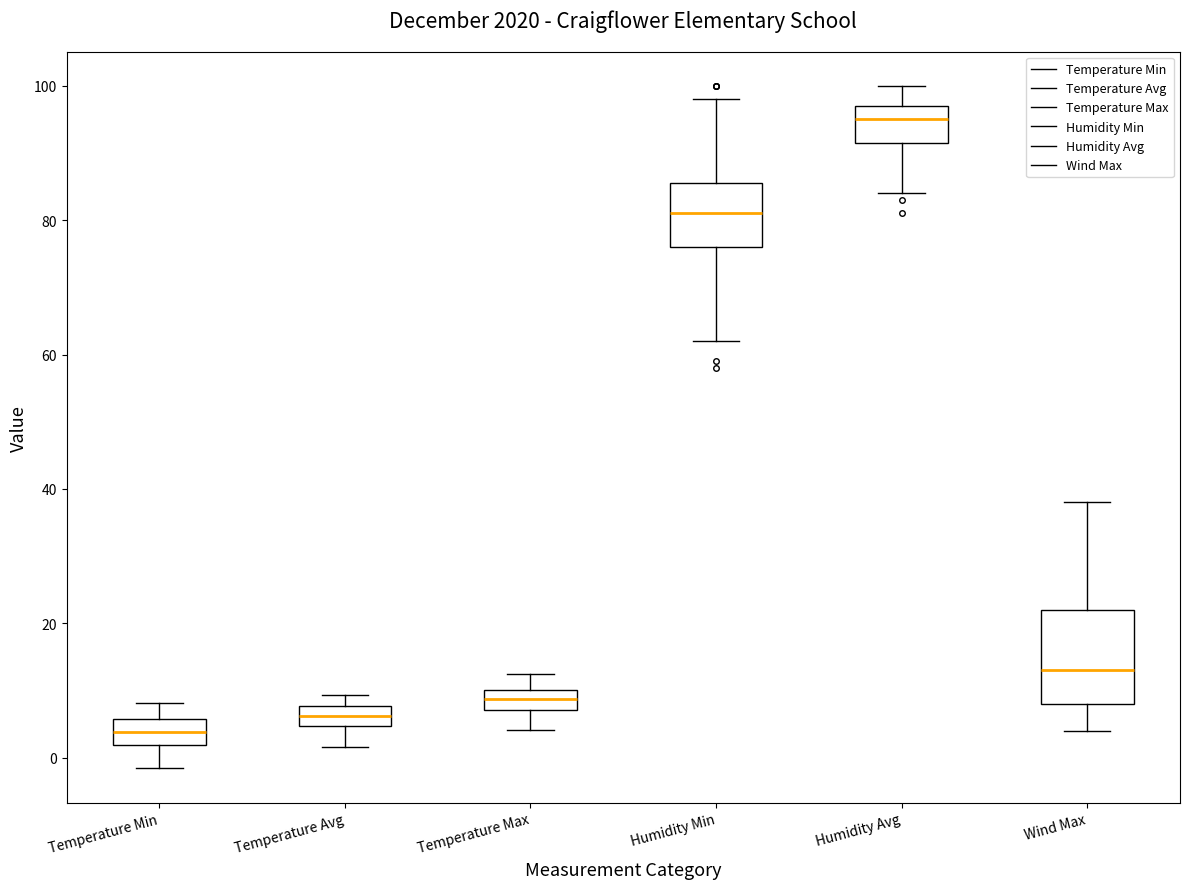

Comparing the boxes themselves (not the whiskers), which one is the tallest?

Wind Max